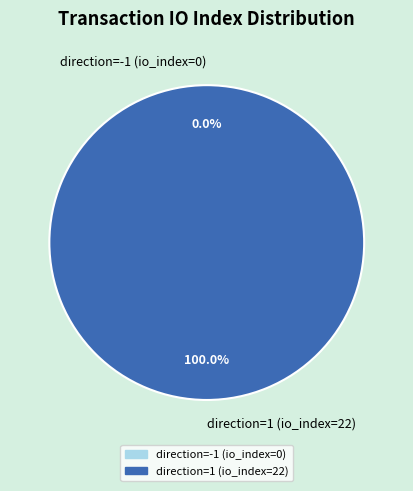

Is it true that direction=-1 (io_index=0) is 5% of the pie?

False